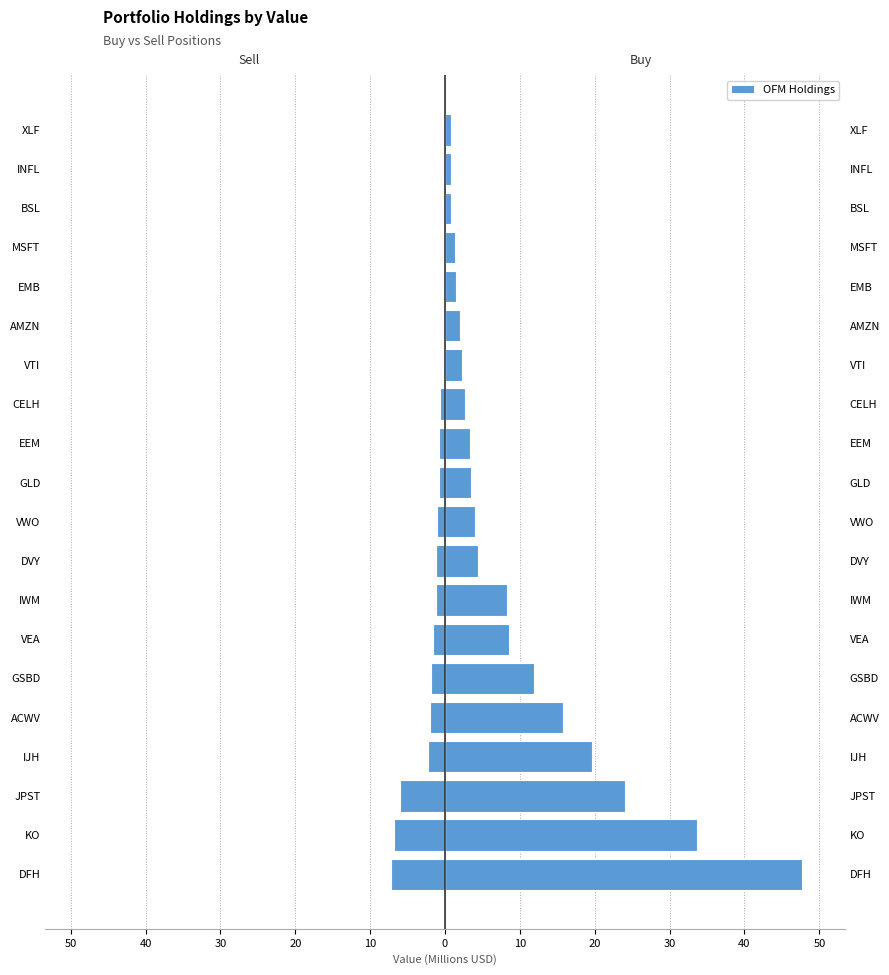

How many groups of bars are there?

20